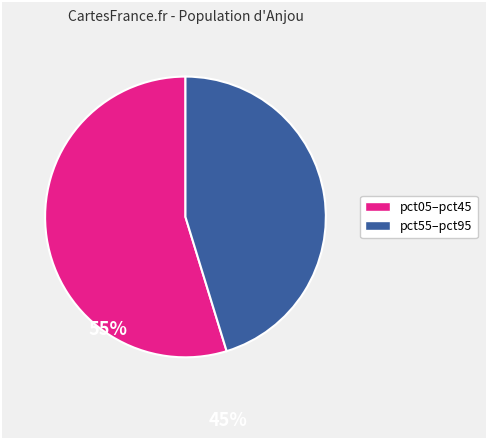

Is there a majority slice in this chart?

Yes